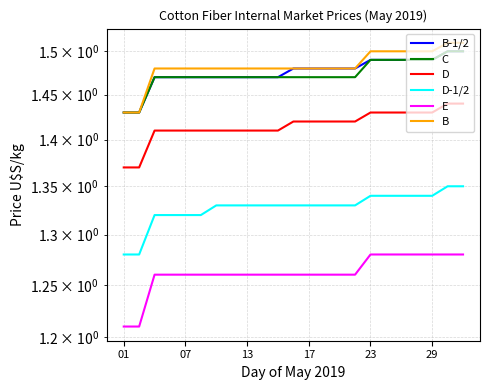

Between 01 and 10, which series saw the biggest shift?

D-1/2